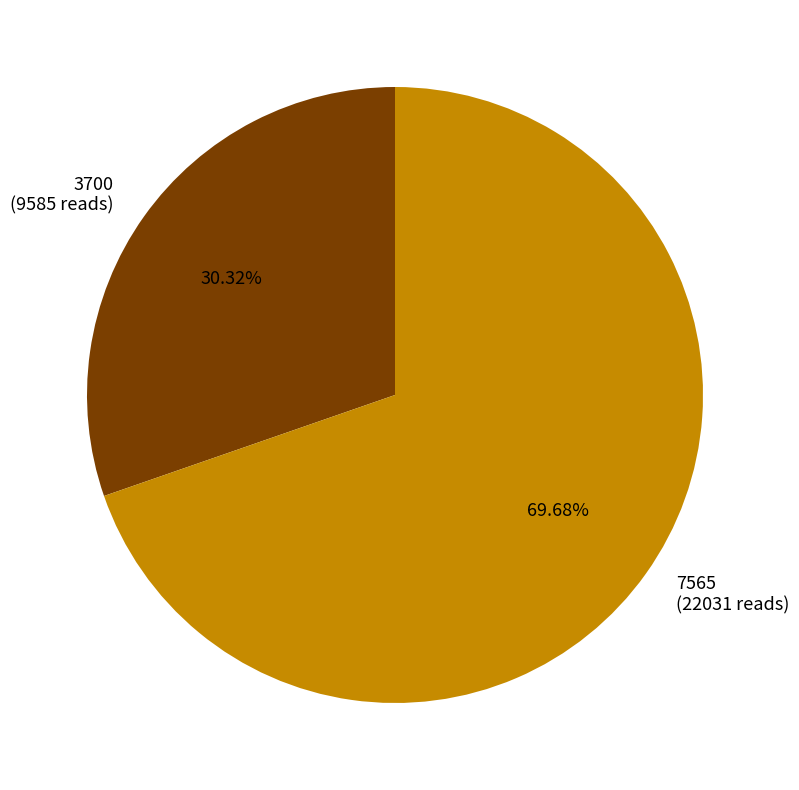

Which has a higher value, 7565 or 3700?

7565